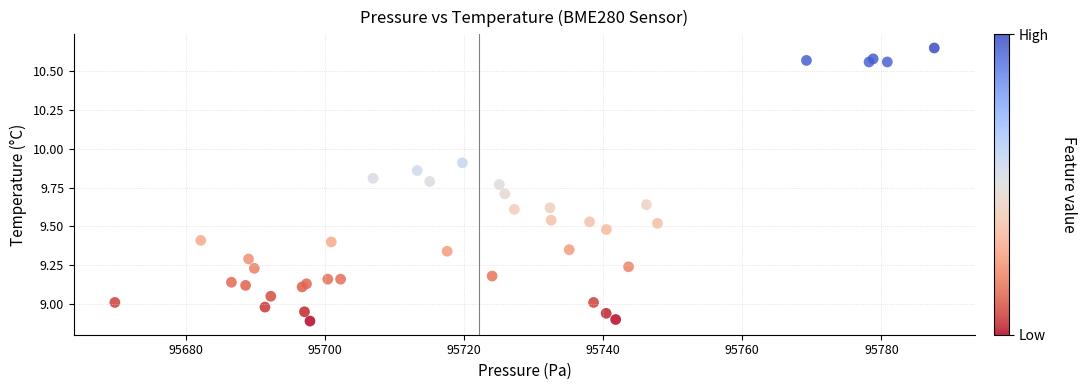

What is the range of Y values (max minus min)?

1.8